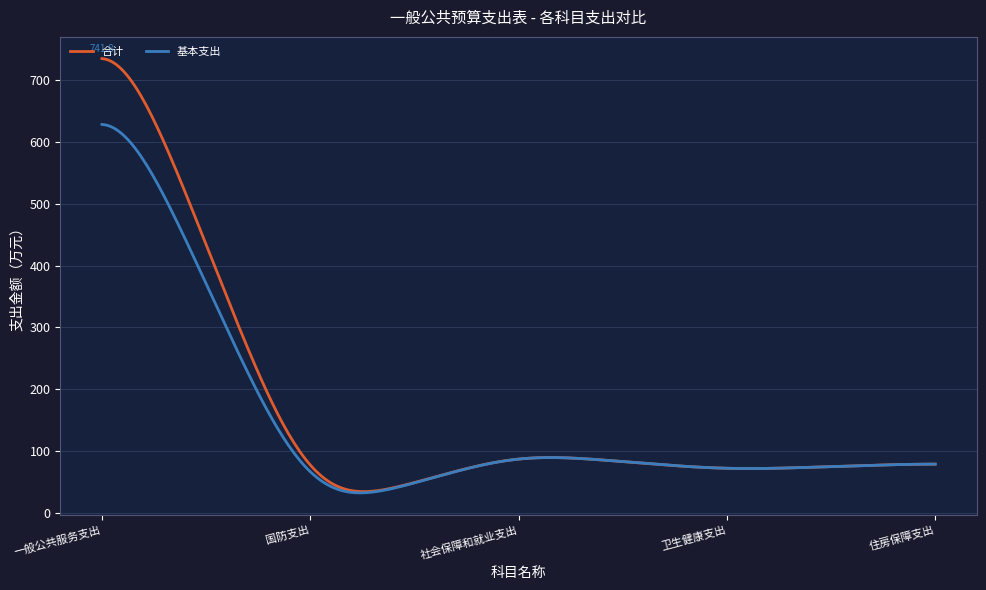

What is the highest value of the 合计 series?

734.2